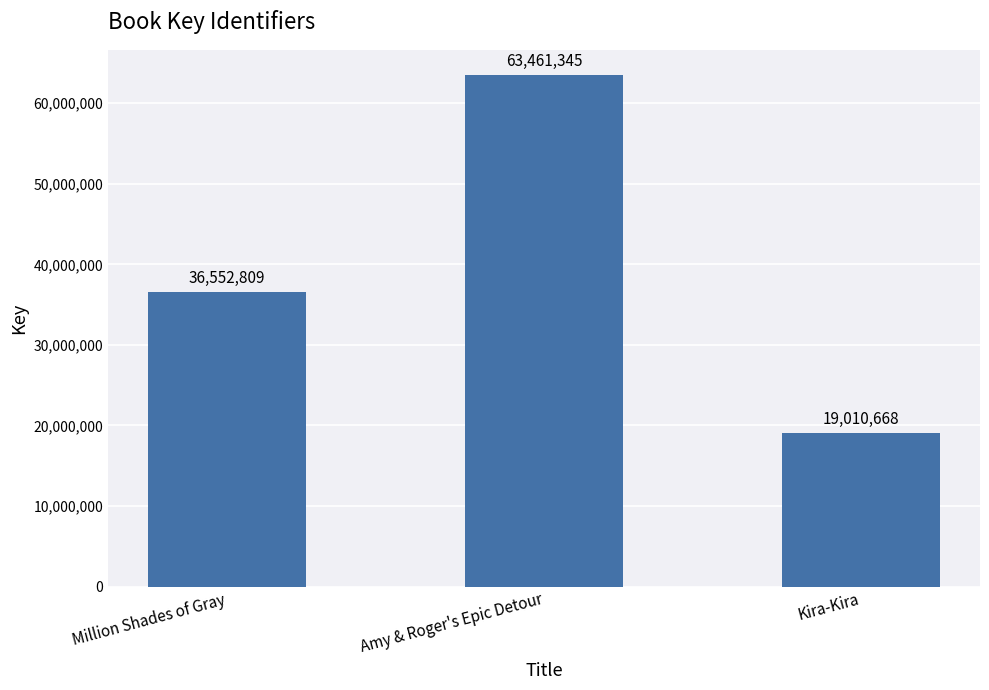

List the labels in order of value, largest first.

Amy & Roger's Epic Detour, Million Shades of Gray, Kira-Kira